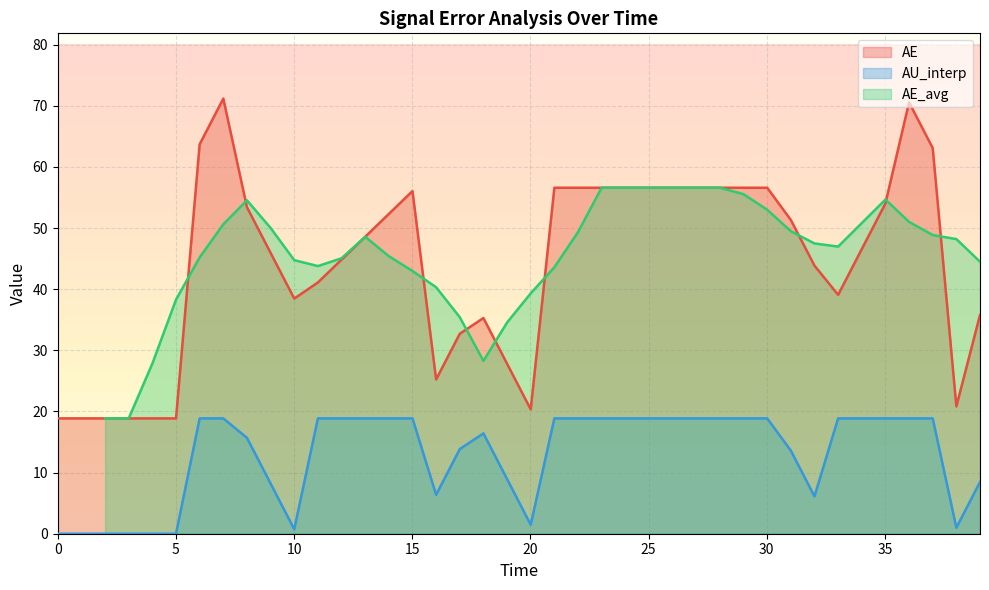

What is the highest value of the AE series?

71.2